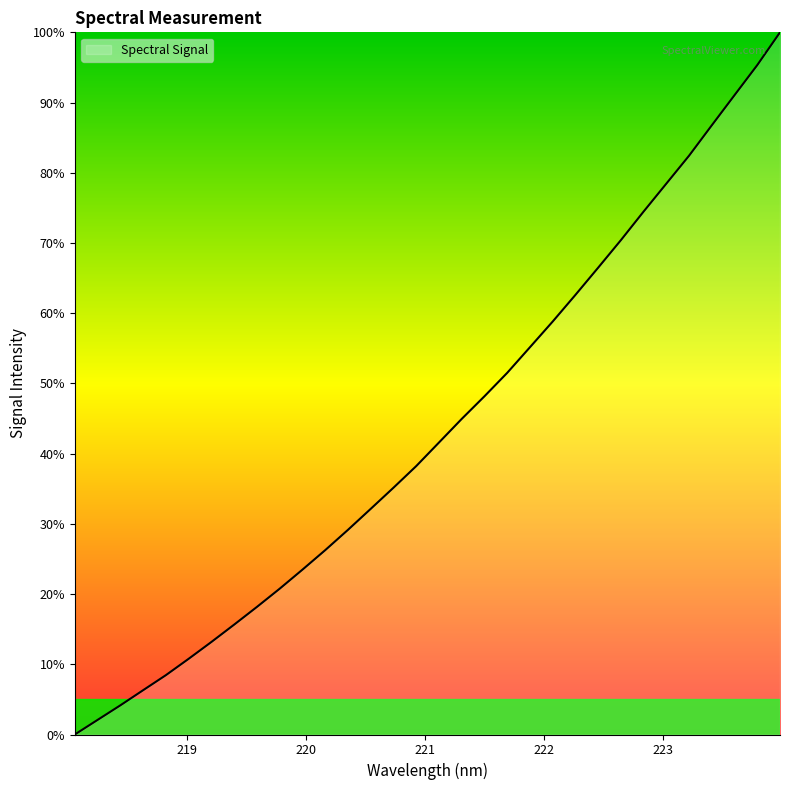

What is the greatest value displayed?

100.0